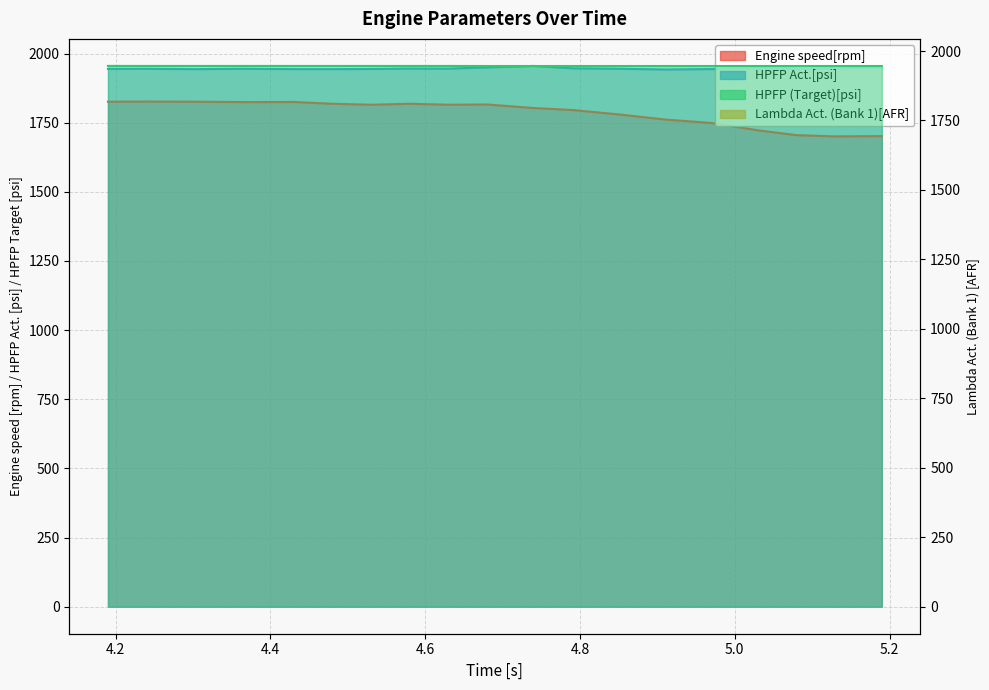

What is the greatest value displayed?

1955.3